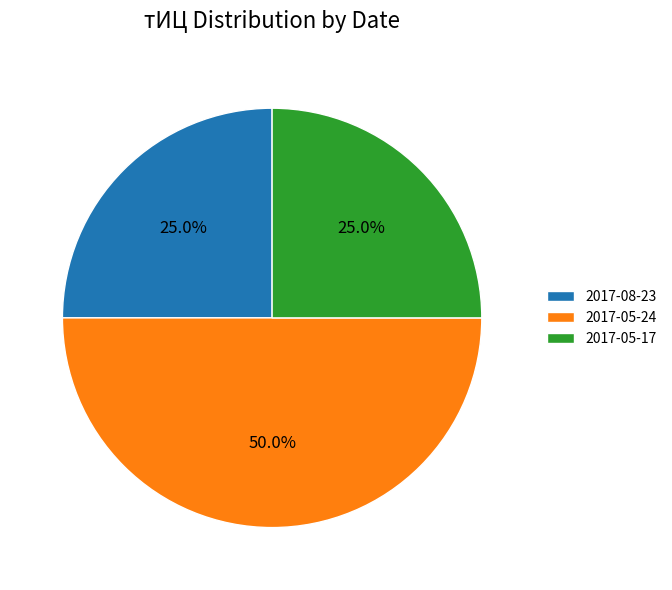

Between 2017-05-24 and 2017-08-23, which is larger?

2017-05-24